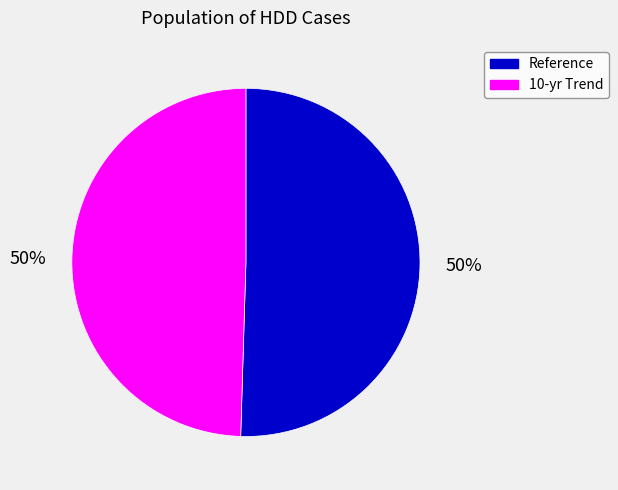

To the nearest percent, what is the combined percentage of Reference and 10-yr Trend?

100%